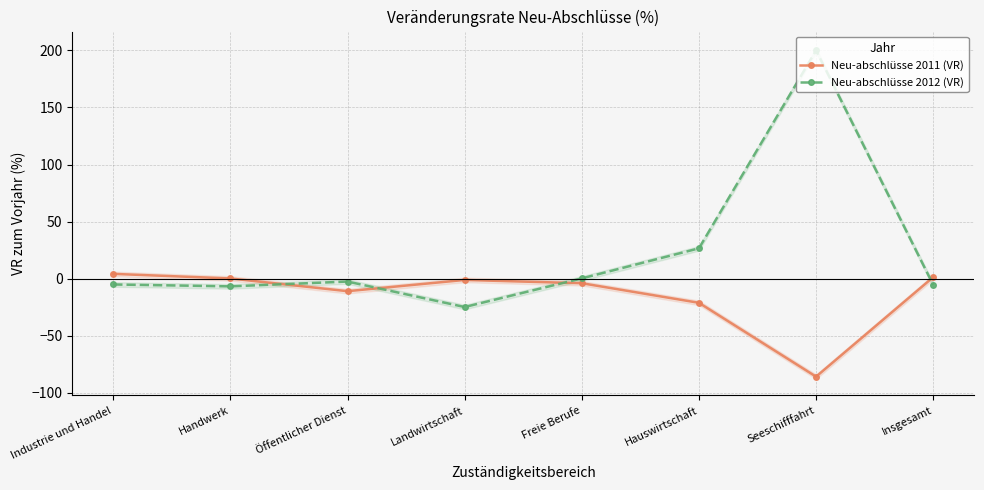

Which series has the largest total across all categories?

Neu-abschlüsse 2012 (VR)